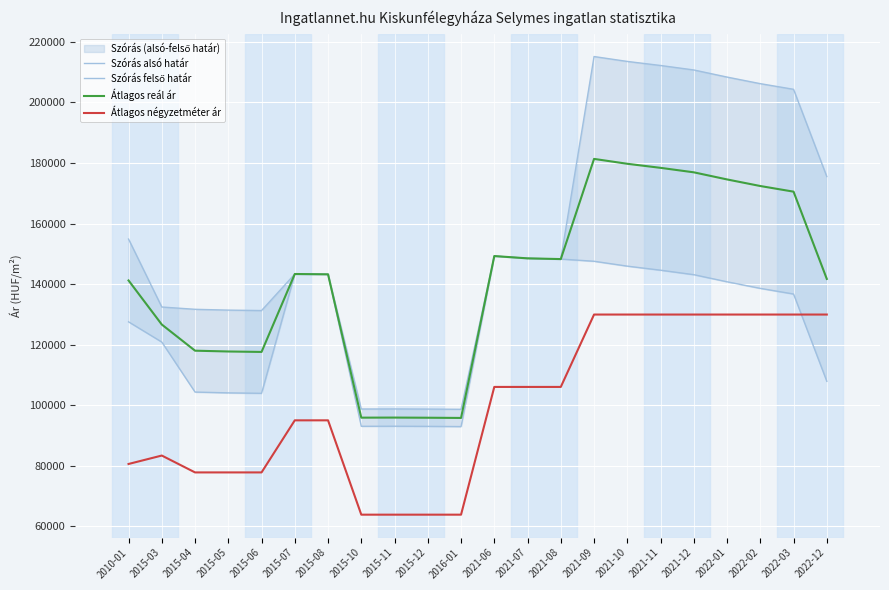

At which category is the sum across all series the highest?

2021-09